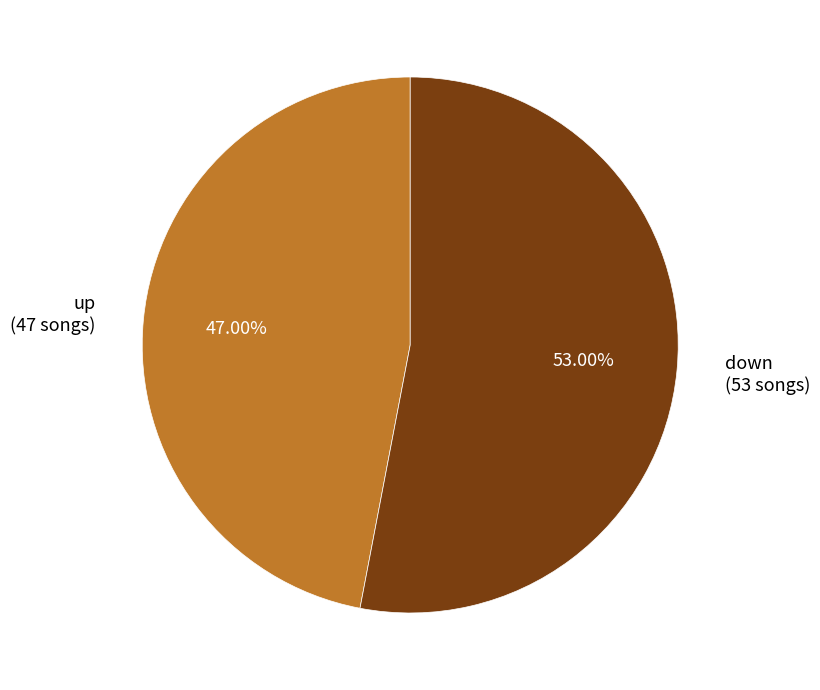

What percentage is the up slice, to the nearest percent?

47%